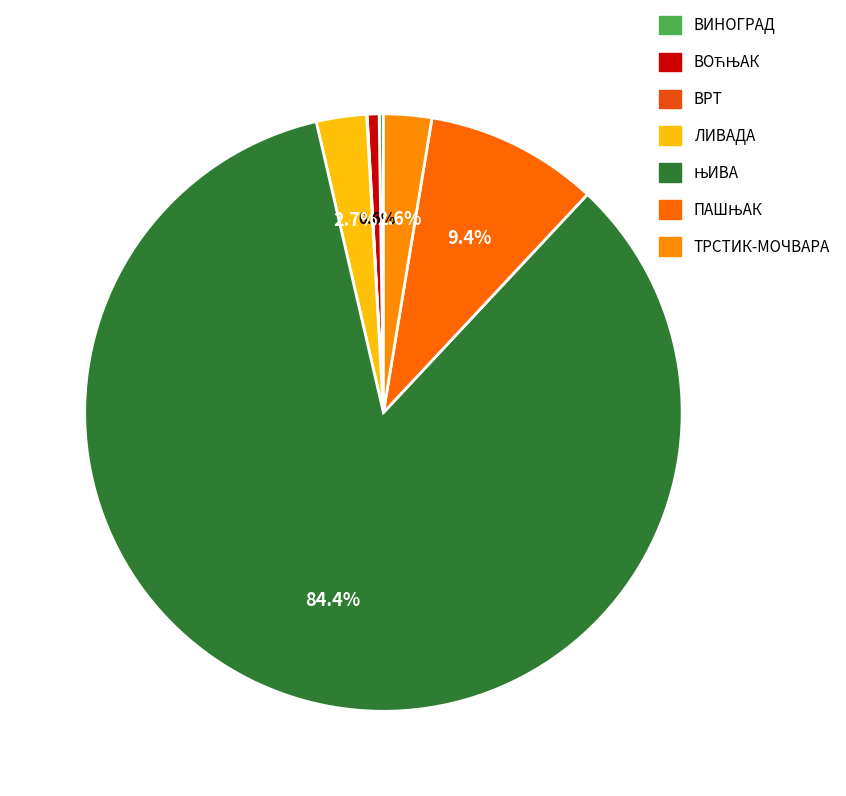

Rank the categories by value from lowest to highest.

ВРТ, ВИНОГРАД, ВОЋЊАК, ТРСТИК-МОЧВАРА, ЛИВАДА, ПАШЊАК, ЊИВА